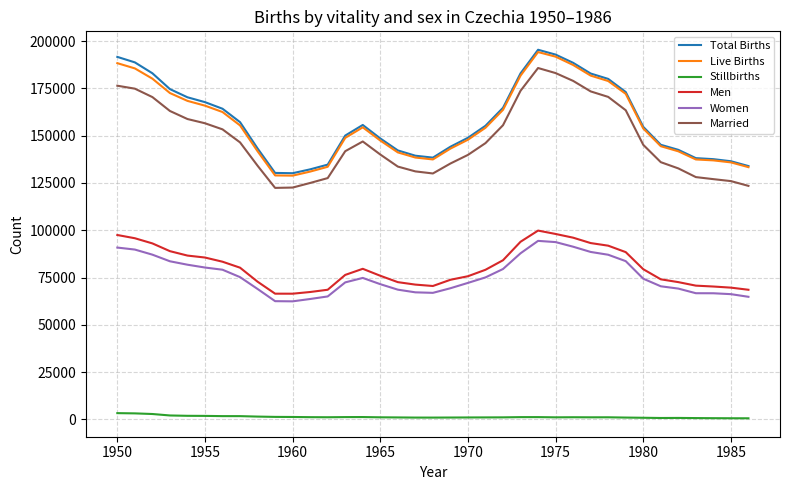

What is the greatest value displayed?

195427